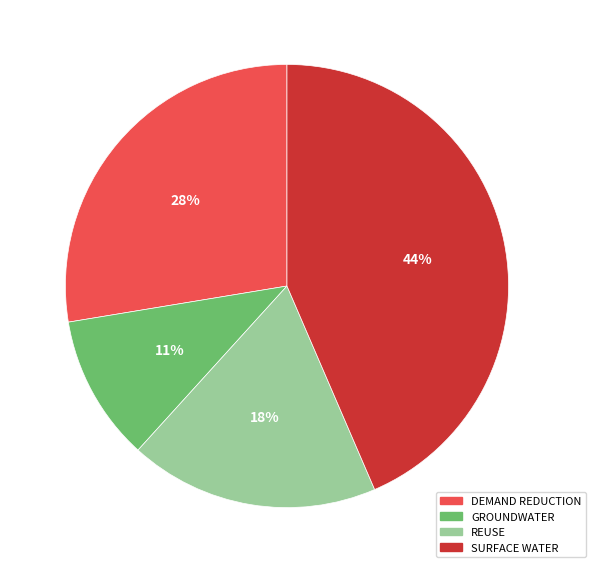

Between SURFACE WATER and DEMAND REDUCTION, which is larger?

SURFACE WATER